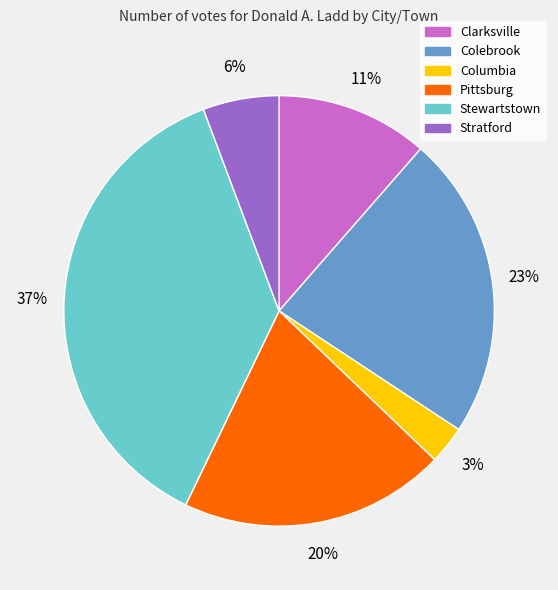

What percentage is the Colebrook slice, to the nearest percent?

23%